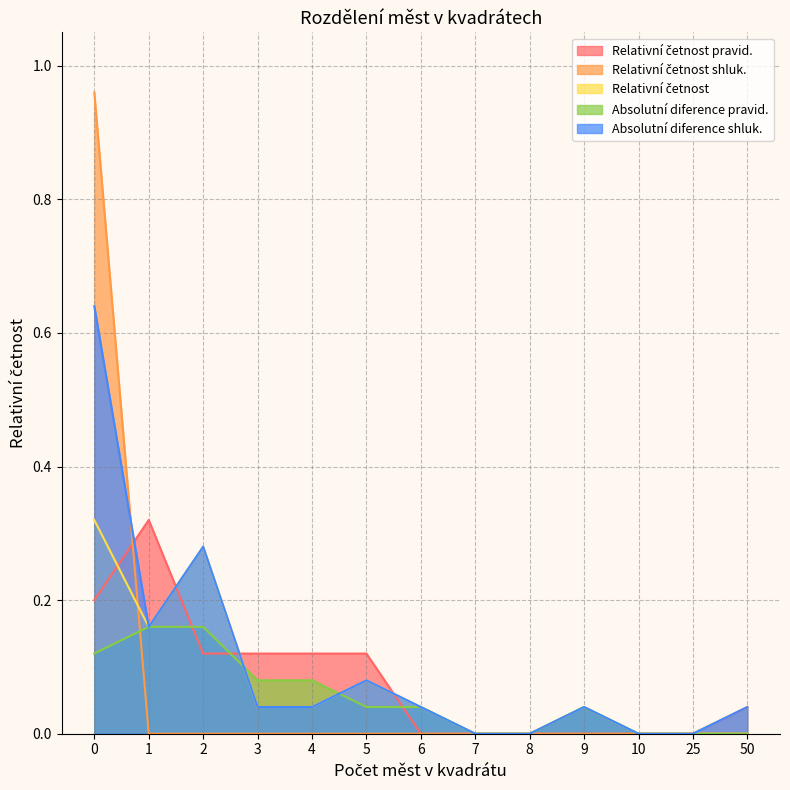

What are all the series names shown in the legend?

Relativní četnost pravid., Relativní četnost shluk., Relativní četnost, Absolutní diference pravid., Absolutní diference shluk.